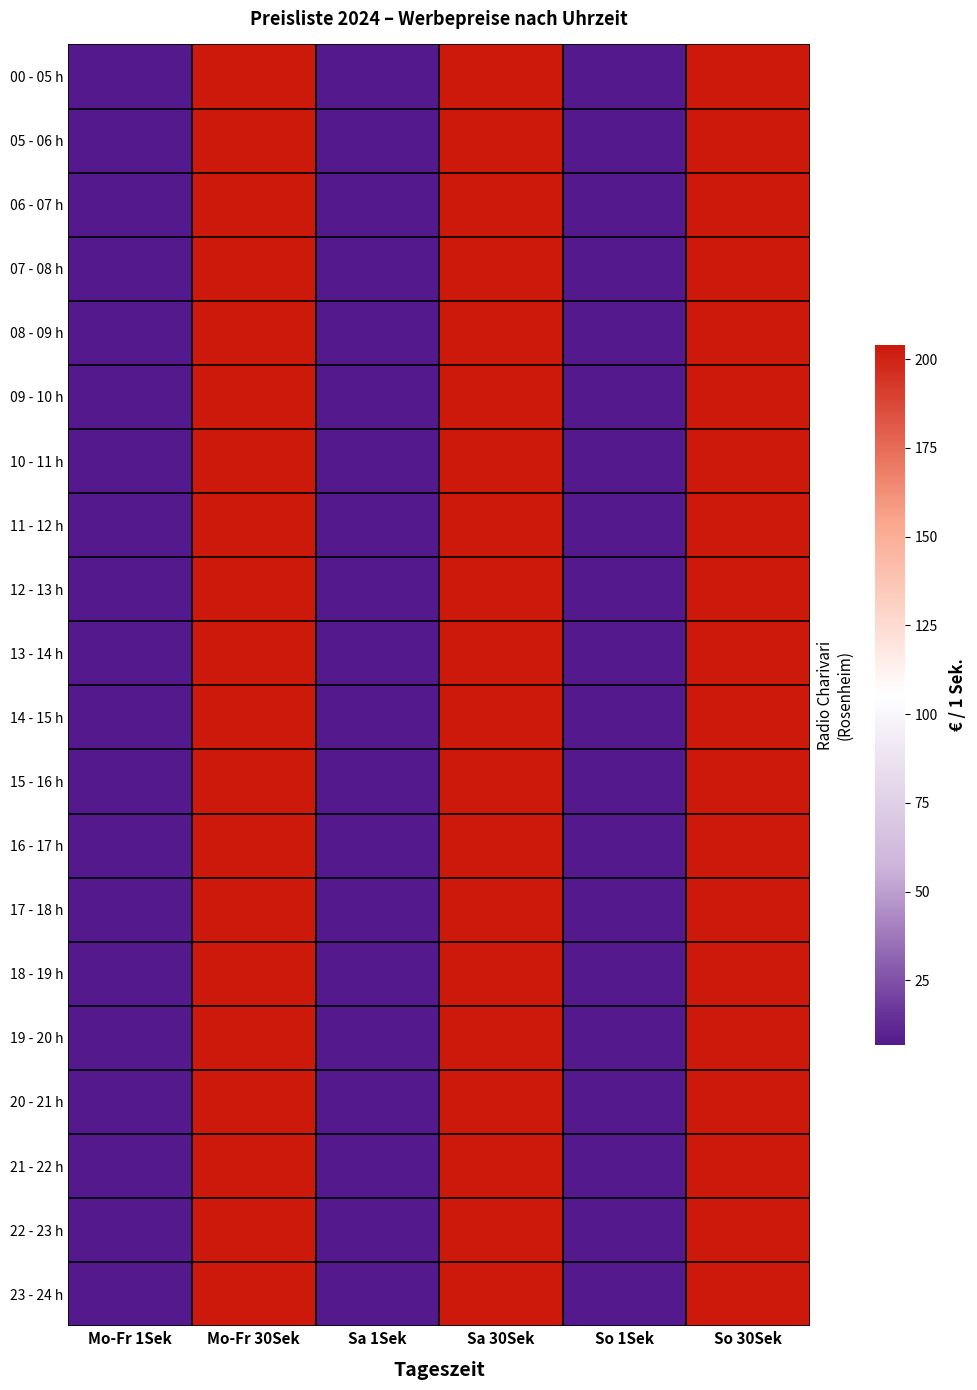

Reading left to right, list all the values displayed in this chart.

00 - 05 h: Mo-Fr 1Sek=6.8	Mo-Fr 30Sek=204.0	Sa 1Sek=6.8	Sa 30Sek=204.0	So 1Sek=6.8	So 30Sek=204.0
05 - 06 h: Mo-Fr 1Sek=6.8	Mo-Fr 30Sek=204.0	Sa 1Sek=6.8	Sa 30Sek=204.0	So 1Sek=6.8	So 30Sek=204.0
06 - 07 h: Mo-Fr 1Sek=6.8	Mo-Fr 30Sek=204.0	Sa 1Sek=6.8	Sa 30Sek=204.0	So 1Sek=6.8	So 30Sek=204.0
07 - 08 h: Mo-Fr 1Sek=6.8	Mo-Fr 30Sek=204.0	Sa 1Sek=6.8	Sa 30Sek=204.0	So 1Sek=6.8	So 30Sek=204.0
08 - 09 h: Mo-Fr 1Sek=6.8	Mo-Fr 30Sek=204.0	Sa 1Sek=6.8	Sa 30Sek=204.0	So 1Sek=6.8	So 30Sek=204.0
09 - 10 h: Mo-Fr 1Sek=6.8	Mo-Fr 30Sek=204.0	Sa 1Sek=6.8	Sa 30Sek=204.0	So 1Sek=6.8	So 30Sek=204.0
10 - 11 h: Mo-Fr 1Sek=6.8	Mo-Fr 30Sek=204.0	Sa 1Sek=6.8	Sa 30Sek=204.0	So 1Sek=6.8	So 30Sek=204.0
11 - 12 h: Mo-Fr 1Sek=6.8	Mo-Fr 30Sek=204.0	Sa 1Sek=6.8	Sa 30Sek=204.0	So 1Sek=6.8	So 30Sek=204.0
12 - 13 h: Mo-Fr 1Sek=6.8	Mo-Fr 30Sek=204.0	Sa 1Sek=6.8	Sa 30Sek=204.0	So 1Sek=6.8	So 30Sek=204.0
13 - 14 h: Mo-Fr 1Sek=6.8	Mo-Fr 30Sek=204.0	Sa 1Sek=6.8	Sa 30Sek=204.0	So 1Sek=6.8	So 30Sek=204.0
14 - 15 h: Mo-Fr 1Sek=6.8	Mo-Fr 30Sek=204.0	Sa 1Sek=6.8	Sa 30Sek=204.0	So 1Sek=6.8	So 30Sek=204.0
15 - 16 h: Mo-Fr 1Sek=6.8	Mo-Fr 30Sek=204.0	Sa 1Sek=6.8	Sa 30Sek=204.0	So 1Sek=6.8	So 30Sek=204.0
16 - 17 h: Mo-Fr 1Sek=6.8	Mo-Fr 30Sek=204.0	Sa 1Sek=6.8	Sa 30Sek=204.0	So 1Sek=6.8	So 30Sek=204.0
17 - 18 h: Mo-Fr 1Sek=6.8	Mo-Fr 30Sek=204.0	Sa 1Sek=6.8	Sa 30Sek=204.0	So 1Sek=6.8	So 30Sek=204.0
18 - 19 h: Mo-Fr 1Sek=6.8	Mo-Fr 30Sek=204.0	Sa 1Sek=6.8	Sa 30Sek=204.0	So 1Sek=6.8	So 30Sek=204.0
19 - 20 h: Mo-Fr 1Sek=6.8	Mo-Fr 30Sek=204.0	Sa 1Sek=6.8	Sa 30Sek=204.0	So 1Sek=6.8	So 30Sek=204.0
20 - 21 h: Mo-Fr 1Sek=6.8	Mo-Fr 30Sek=204.0	Sa 1Sek=6.8	Sa 30Sek=204.0	So 1Sek=6.8	So 30Sek=204.0
21 - 22 h: Mo-Fr 1Sek=6.8	Mo-Fr 30Sek=204.0	Sa 1Sek=6.8	Sa 30Sek=204.0	So 1Sek=6.8	So 30Sek=204.0
22 - 23 h: Mo-Fr 1Sek=6.8	Mo-Fr 30Sek=204.0	Sa 1Sek=6.8	Sa 30Sek=204.0	So 1Sek=6.8	So 30Sek=204.0
23 - 24 h: Mo-Fr 1Sek=6.8	Mo-Fr 30Sek=204.0	Sa 1Sek=6.8	Sa 30Sek=204.0	So 1Sek=6.8	So 30Sek=204.0